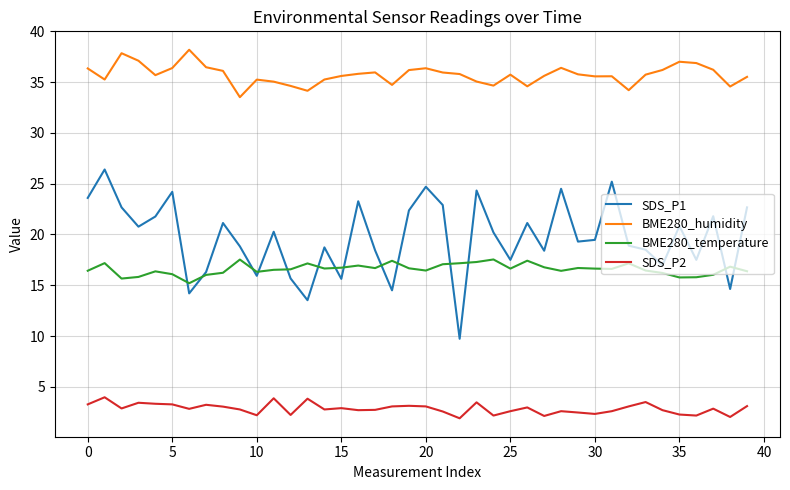

What is the minimum value shown in the chart?

1.9